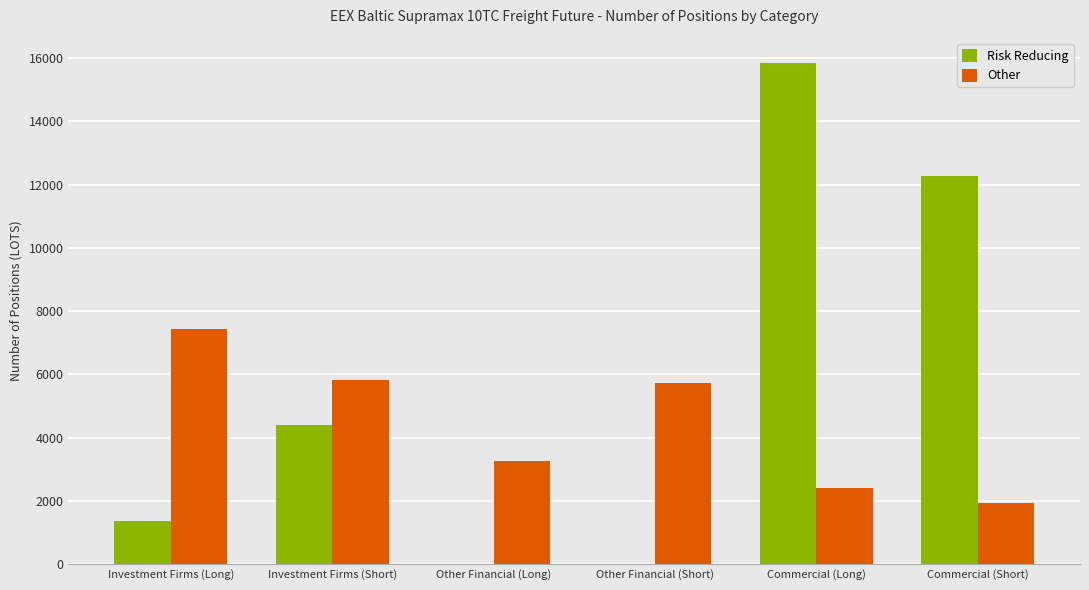

What is the difference between the Risk Reducing values at Other Financial (Short) and Investment Firms (Short)?

4405